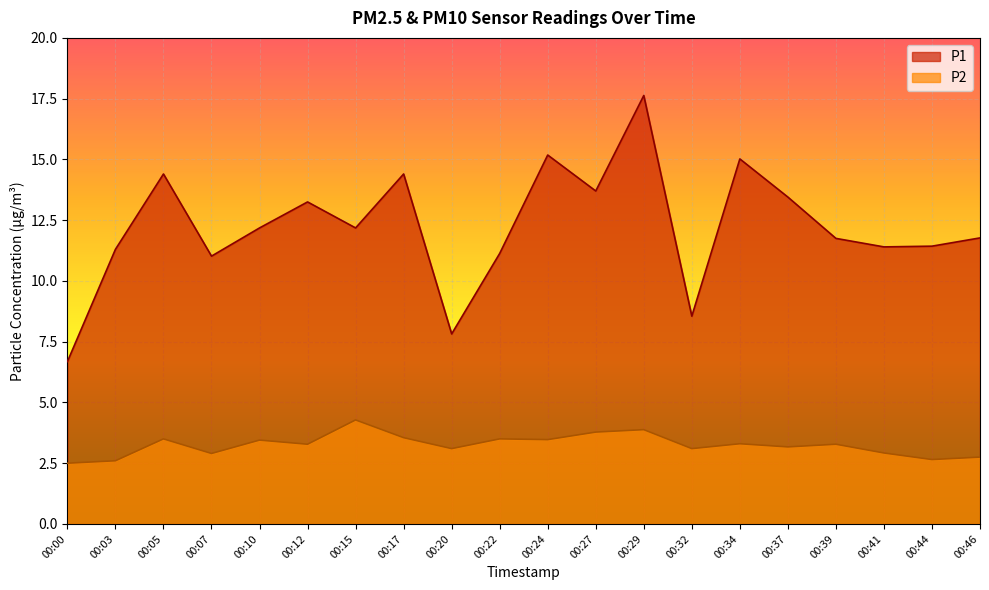

What is the spread (max minus min) of values at 00:00?

4.2